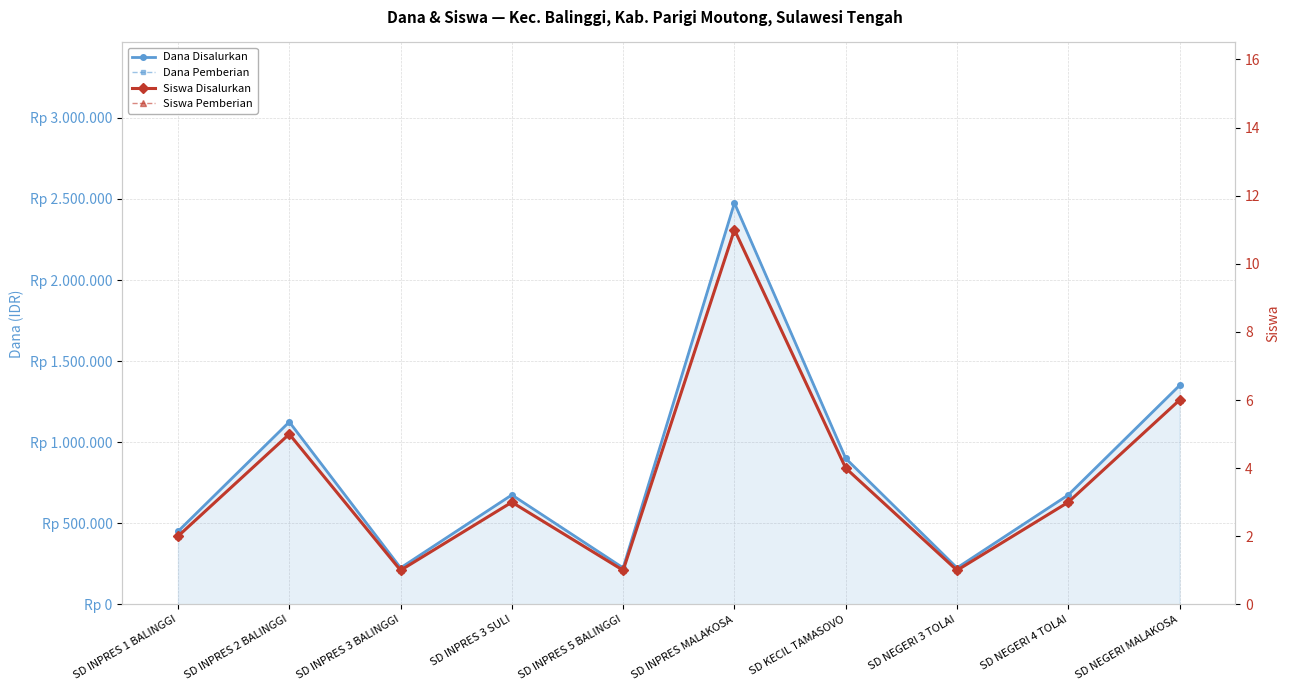

How many data points in Dana Disalurkan are above 675000?

4